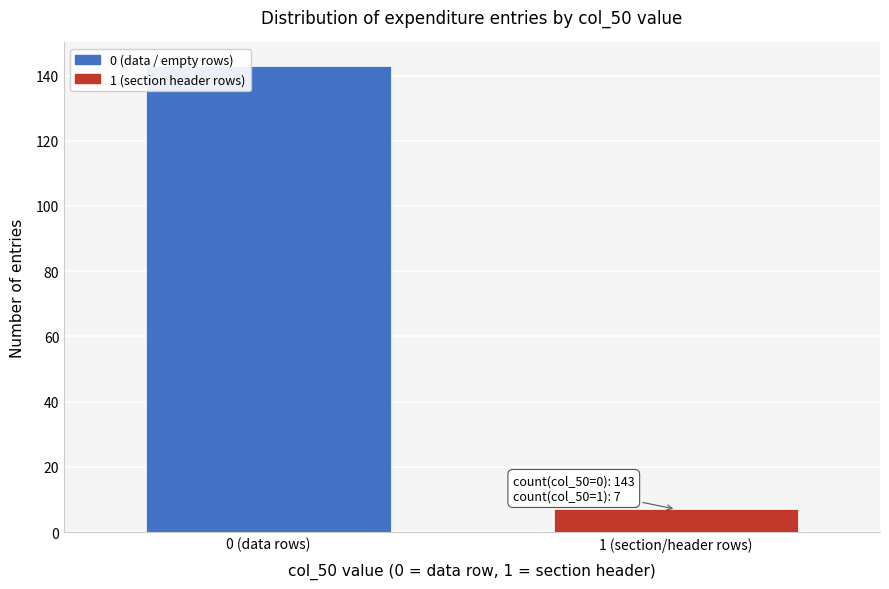

Reading left to right, transcribe all the data shown in this chart.

0 (data rows)=143	1 (section/header rows)=7